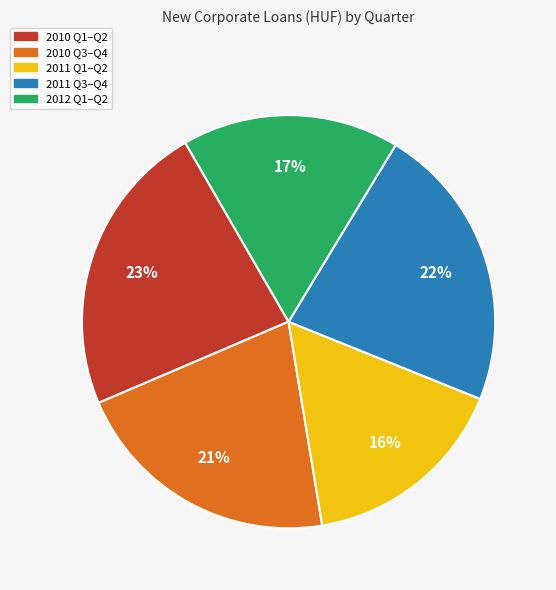

To the nearest percent, what is the difference between the largest and smallest slice percentages?

7%